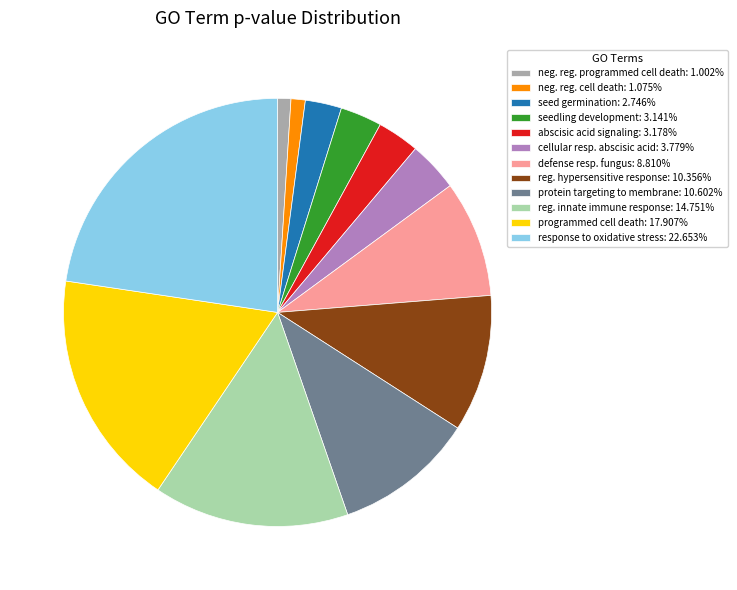

Is there any slice that represents more than half of the pie?

No